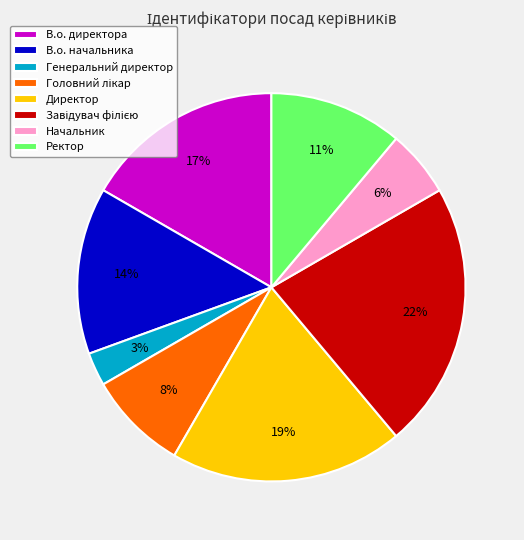

To the nearest percent, what is the difference between the largest and smallest slice percentages?

19%